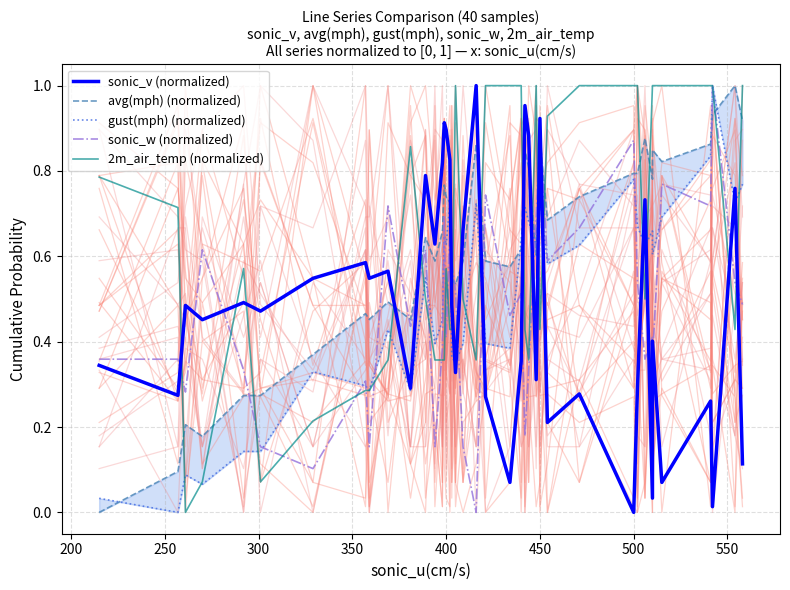

How many intersections are there between gust(mph) (normalized) and avg(mph) (normalized)?

7